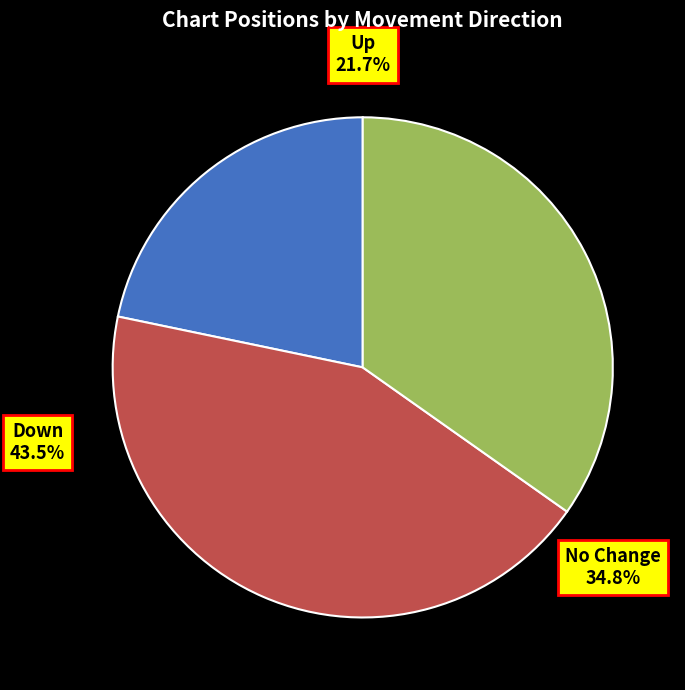

The - slice represents 35% of the pie. True or false?

True